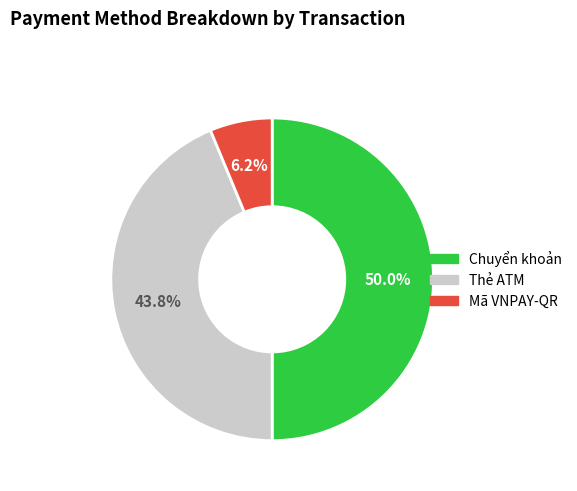

Between Chuyển khoản and Mã VNPAY-QR, which is larger?

Chuyển khoản